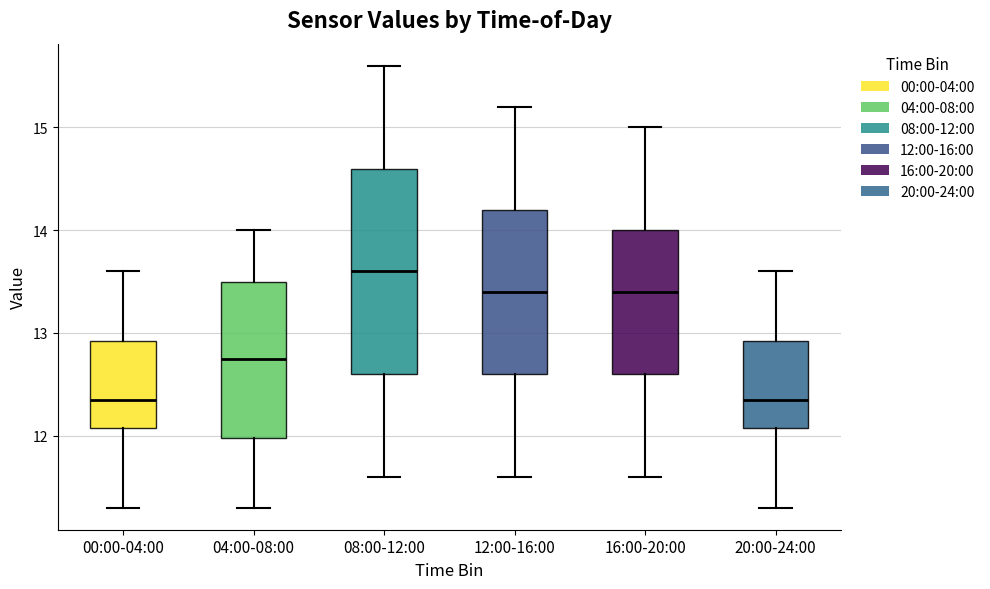

Reading left to right, read every box against the y-axis: the position of its median line, the range the box covers, and the ends of its whiskers. The values are not printed on the chart, so give them approximately, as read against the axis.

00:00-04:00: median 12.4, box 12.1 to 12.9, whiskers 11.3 to 13.6
04:00-08:00: median 12.8, box 12.0 to 13.5, whiskers 11.3 to 14.0
08:00-12:00: median 13.6, box 12.6 to 14.6, whiskers 11.6 to 15.6
12:00-16:00: median 13.4, box 12.6 to 14.2, whiskers 11.6 to 15.2
16:00-20:00: median 13.4, box 12.6 to 14.0, whiskers 11.6 to 15.0
20:00-24:00: median 12.4, box 12.1 to 12.9, whiskers 11.3 to 13.6